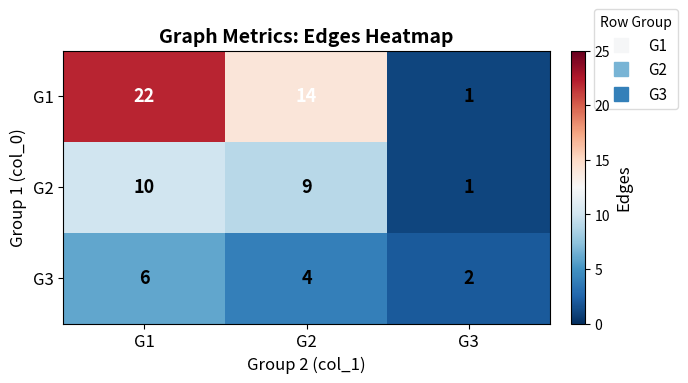

What is the difference between the G1 values at G2 and G3?

13